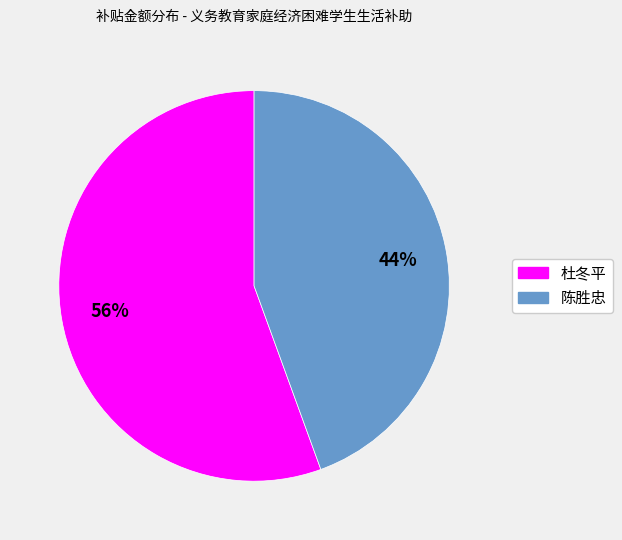

To the nearest percent, what percentage of the pie is 杜冬平?

56%